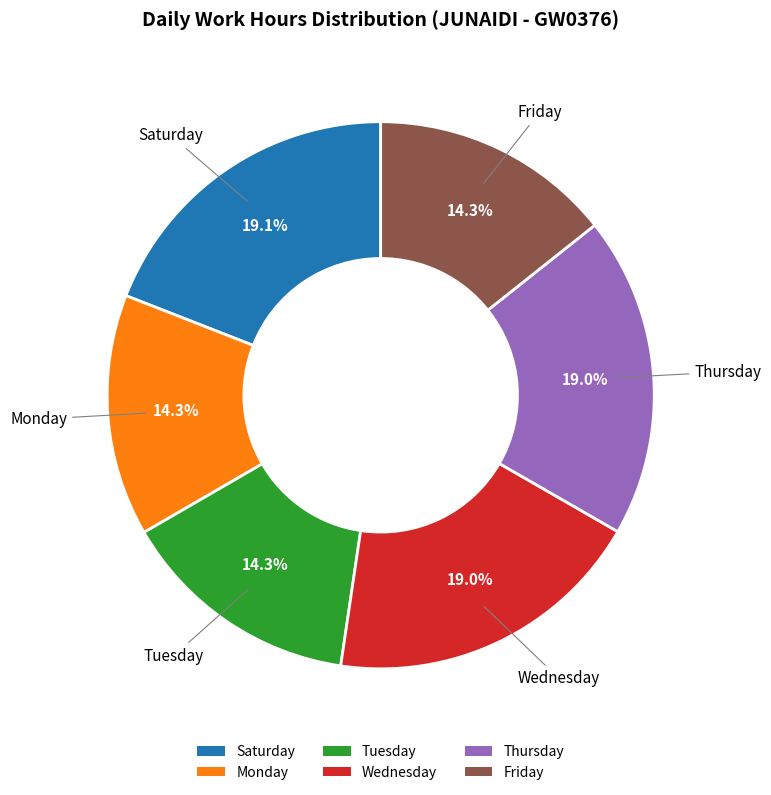

Does any single category account for the majority?

No